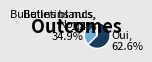

Which slice is the largest?

Oui